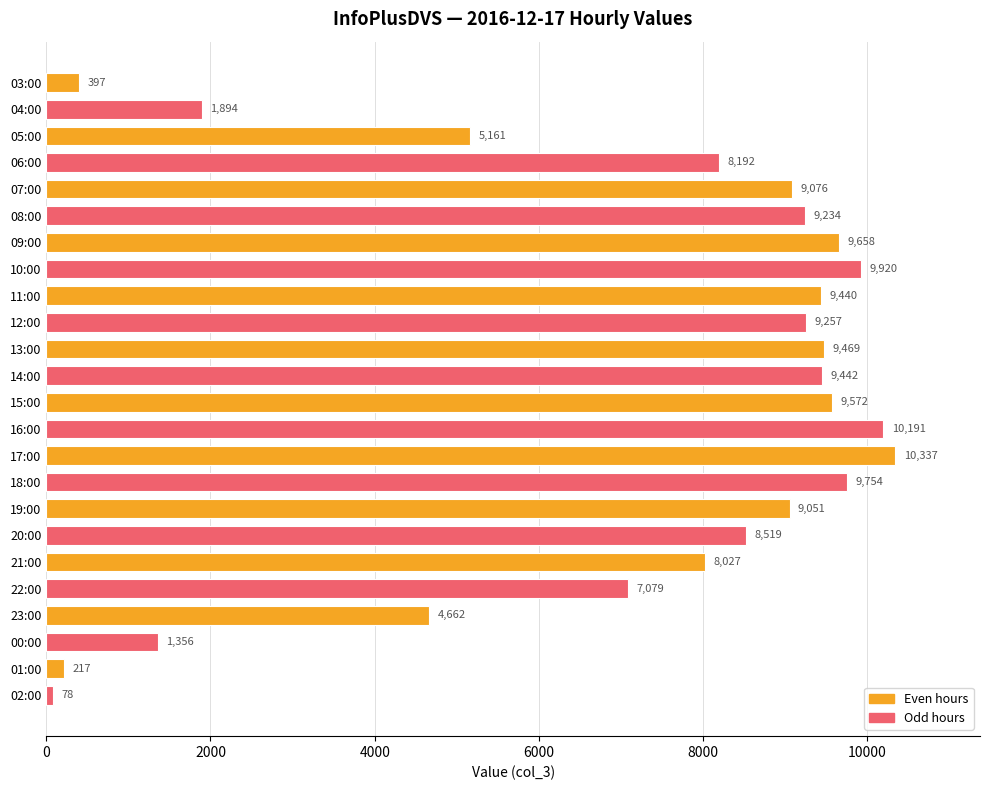

What is the sum of the values at 19:00 and 13:00?

18520